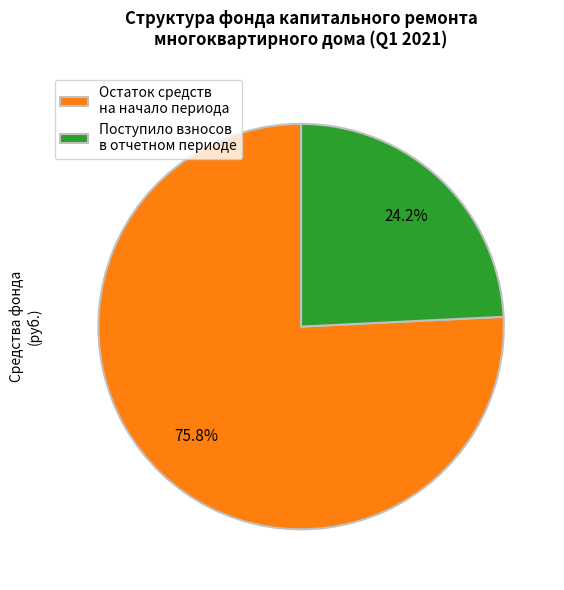

Rank the categories by value from lowest to highest.

Поступило взносов в отчетном периоде, Остаток средств на начало периода